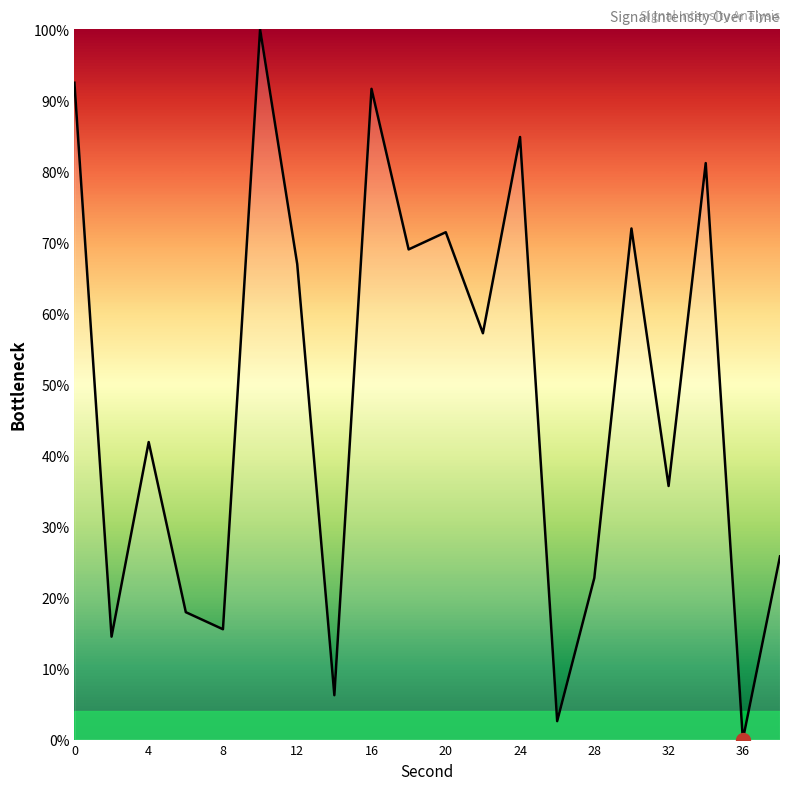

What is the maximum value shown in the chart?

100.0